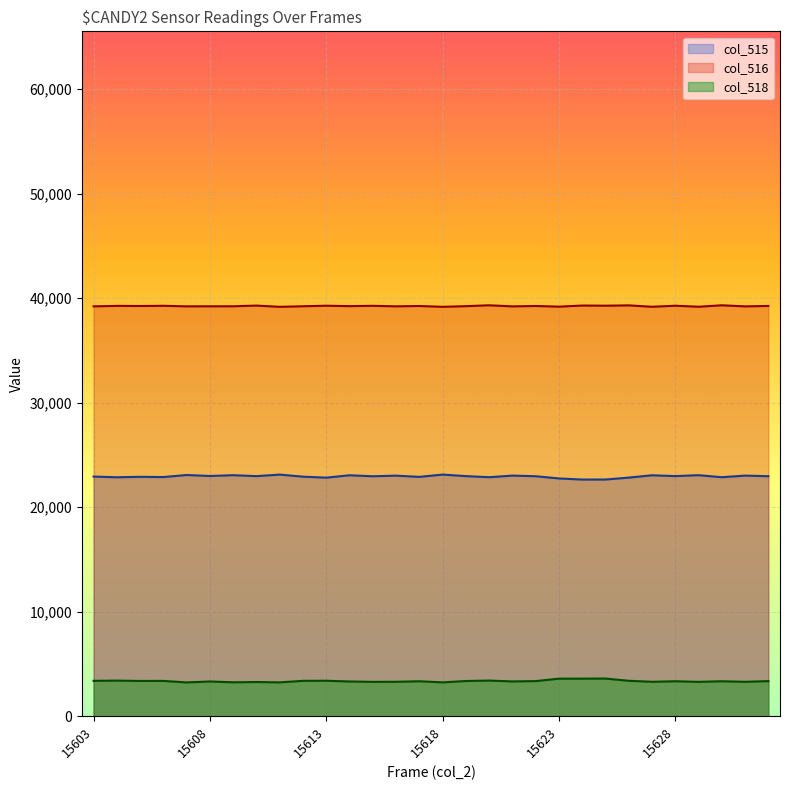

Between 15630 and 15620, which is larger?

15630